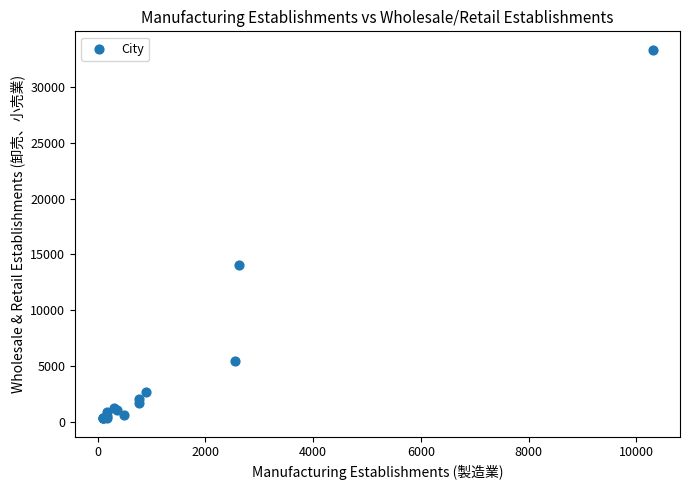

What Y value in the scatter plot is closest to 16823?

14045